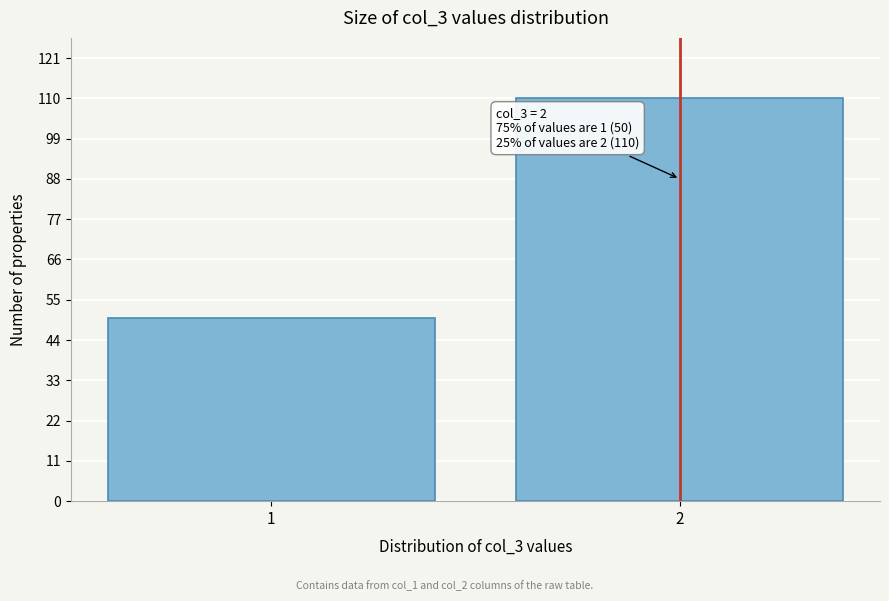

Reading left to right, list all the values displayed in this chart.

1=50	2=110